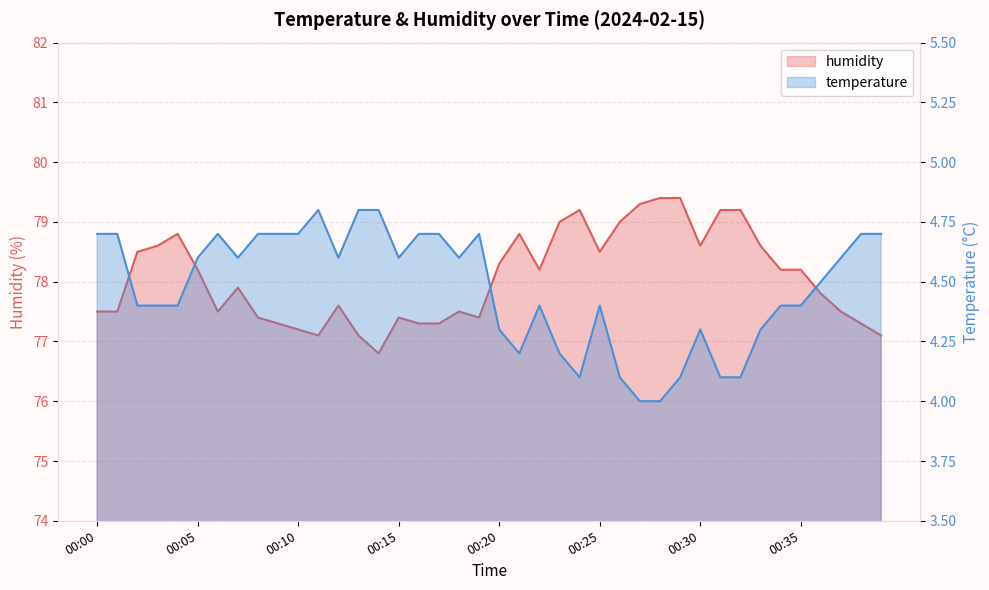

The value of humidity at 00:17 is 112.9. True or false?

False